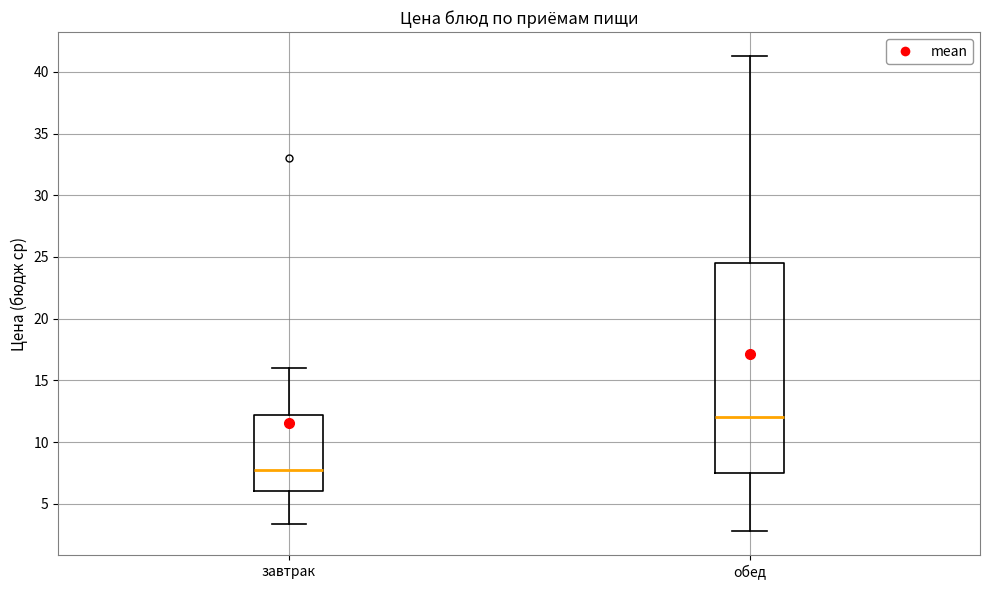

Comparing the boxes themselves (not the whiskers), which one is the tallest?

обед